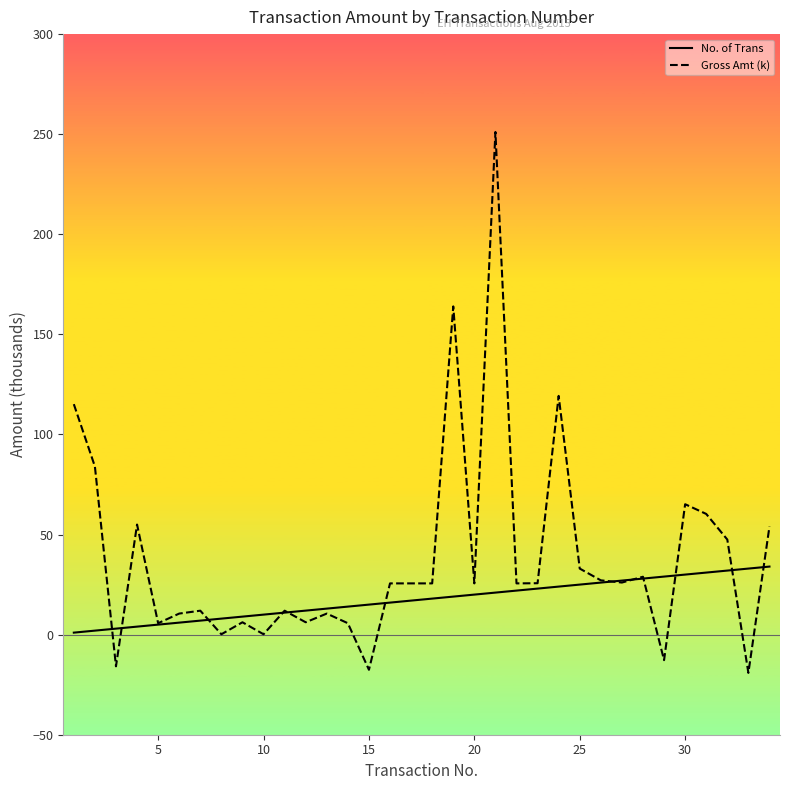

What is the maximum value for No. of Trans?

34.0